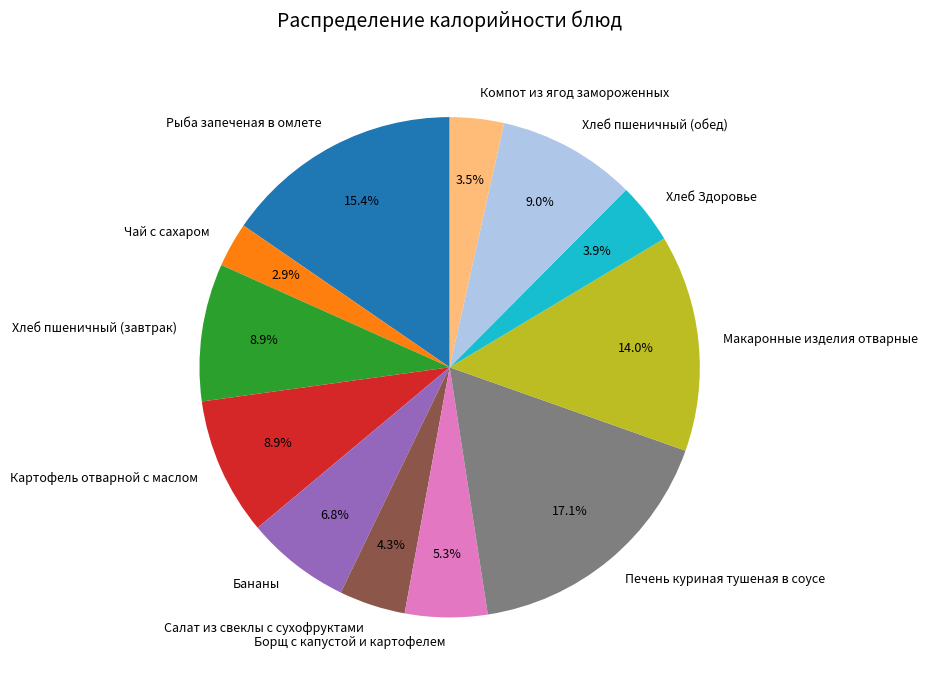

To the nearest percent, what is the difference between the Компот из ягод замороженных and Салат из свеклы с сухофруктами slice percentages?

1%